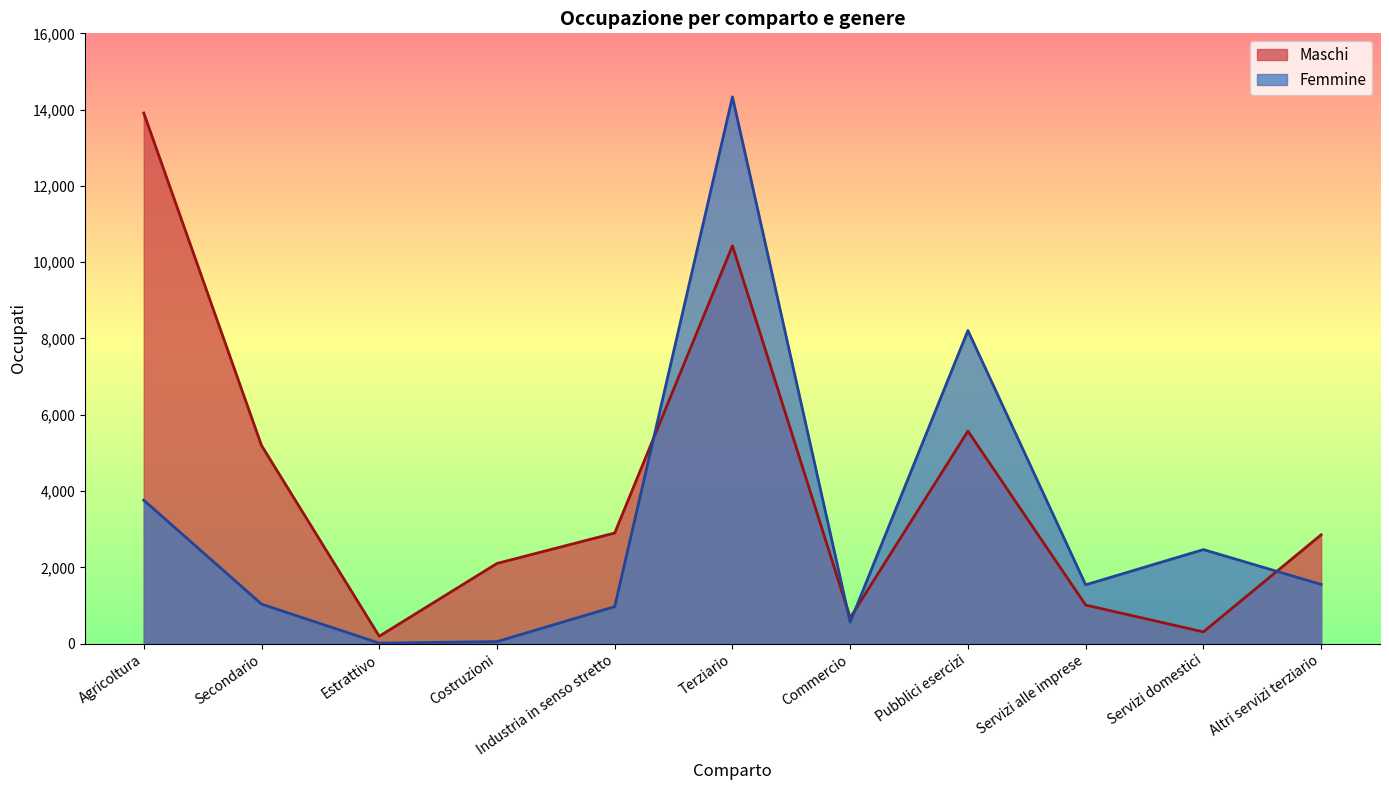

The Femmine series shows 13 at Estrattivo. True or false?

True